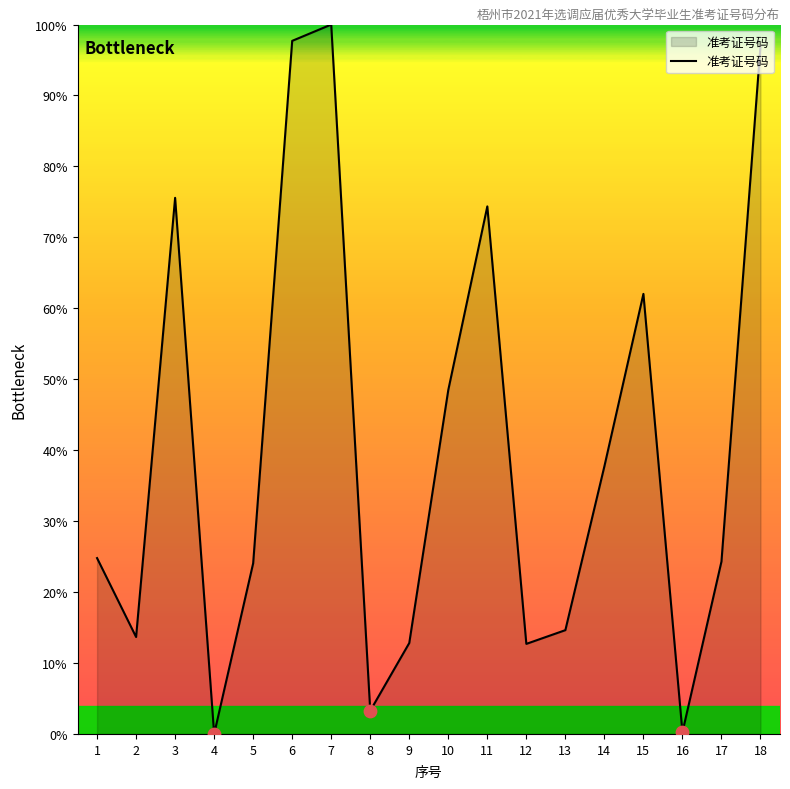

What is the change in value from 7 to 12?

-87.3